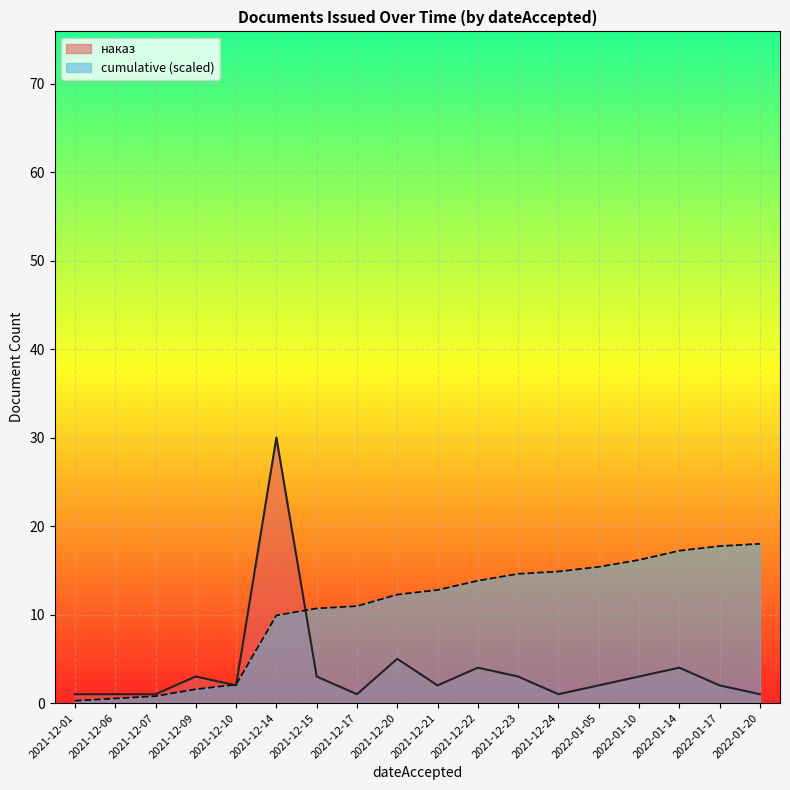

Which series has the widest spread of values?

наказ